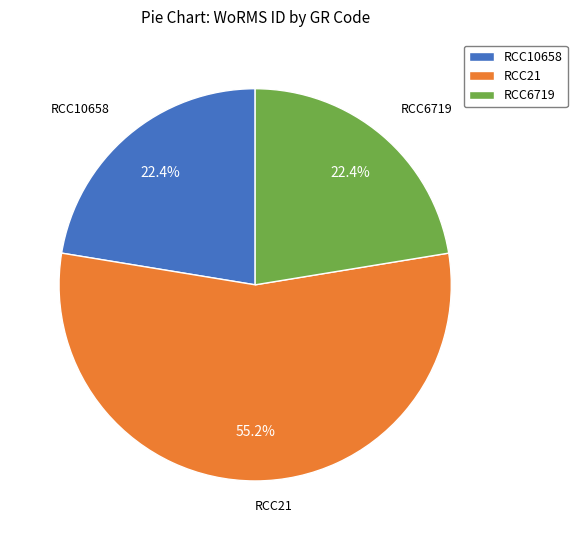

To the nearest percent, what percentage of the pie is RCC21?

55%